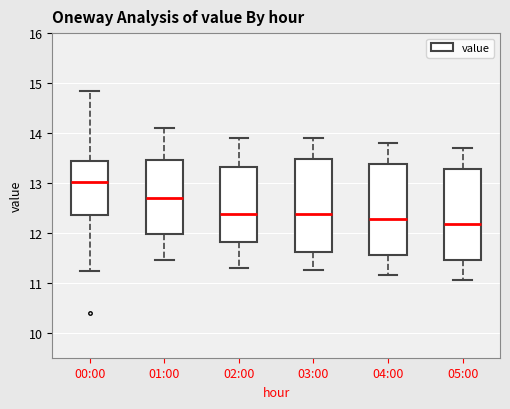

Where does the median line of the box for 04:00 sit on the y-axis? The values are not printed on the chart, so give them approximately, as read against the axis.

12.3